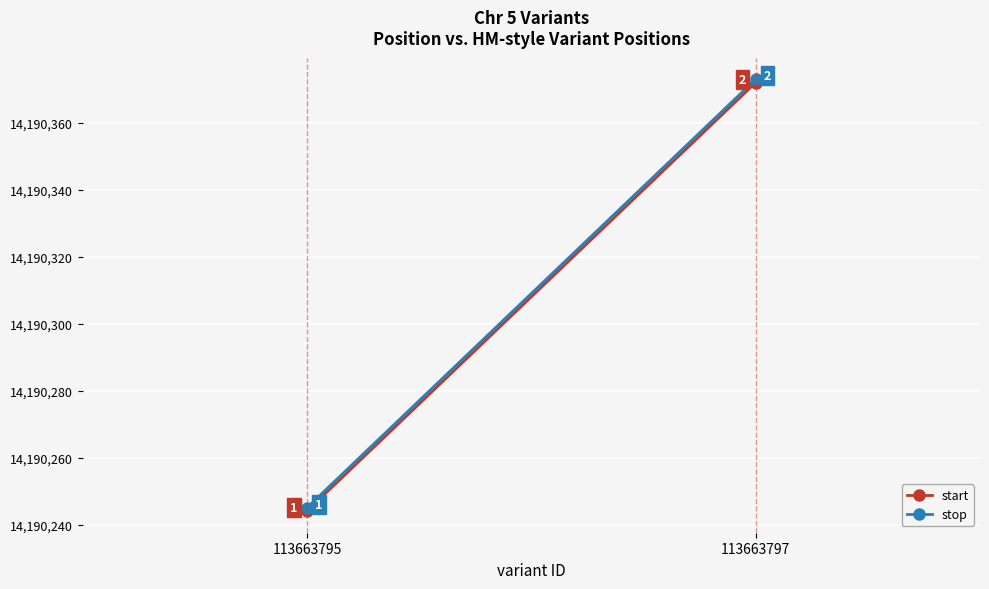

What is the value of the stop point at the 2nd from the left?

14190373